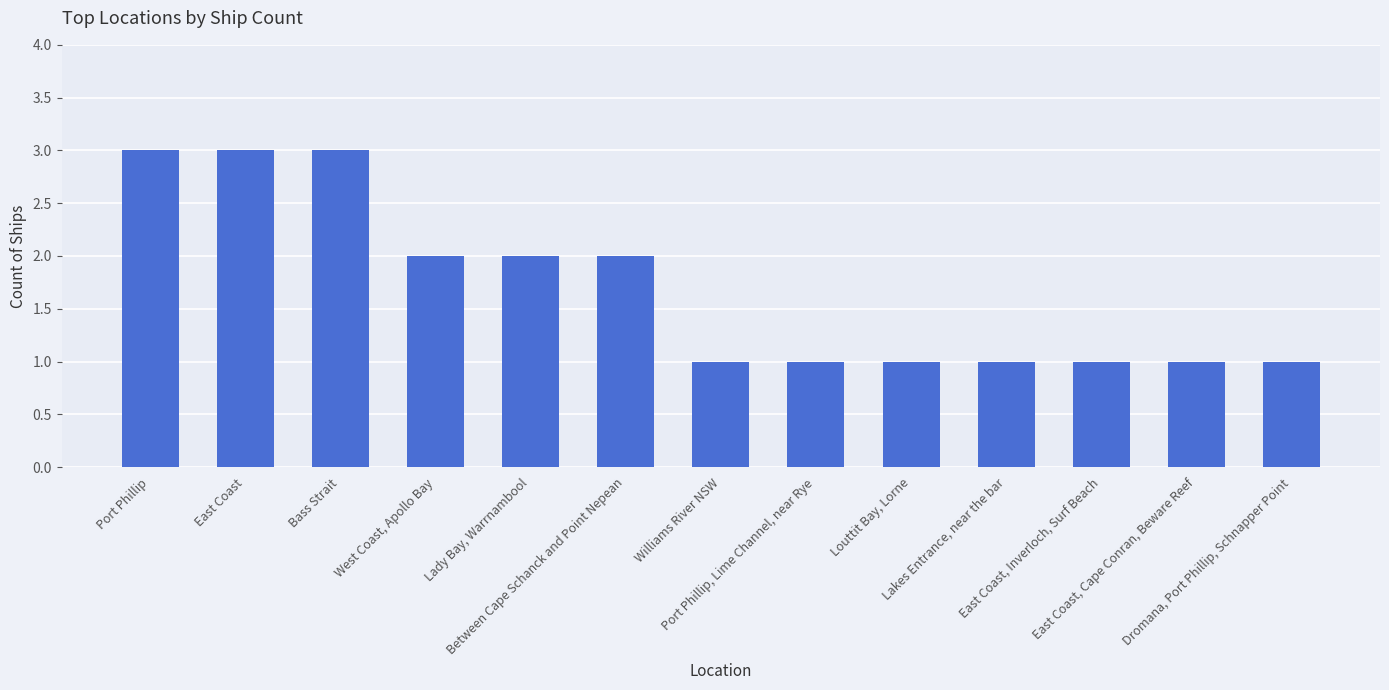

What is the change in value from East Coast to West Coast, Apollo Bay?

-1